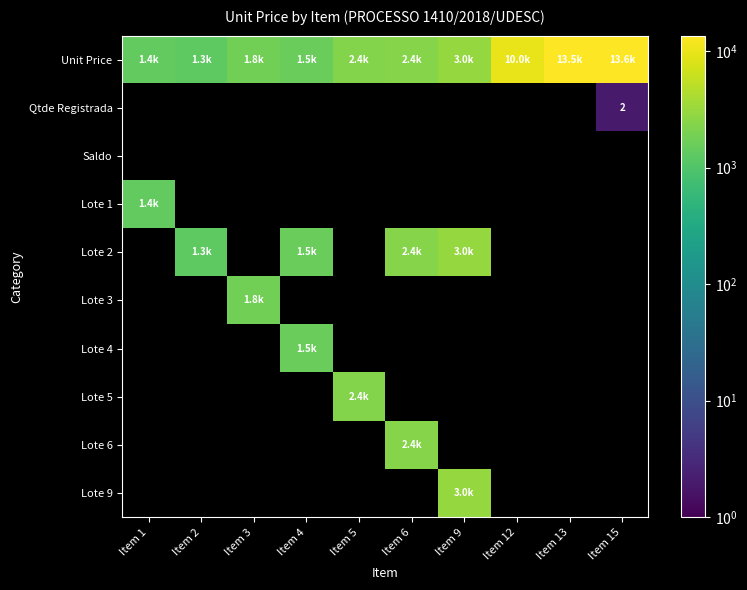

True or false: Lote 4 has a value of 2374.6 at Item 4.

False